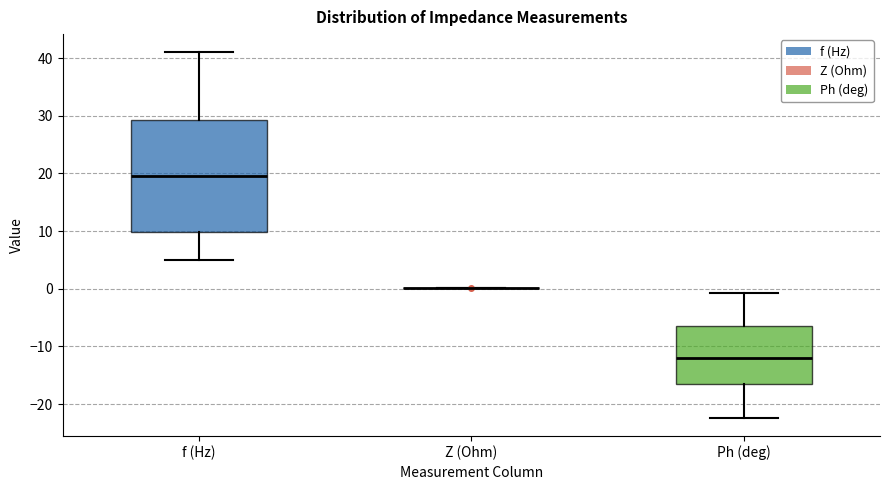

Which box is the tallest, from its lower edge to its upper edge?

f (Hz)